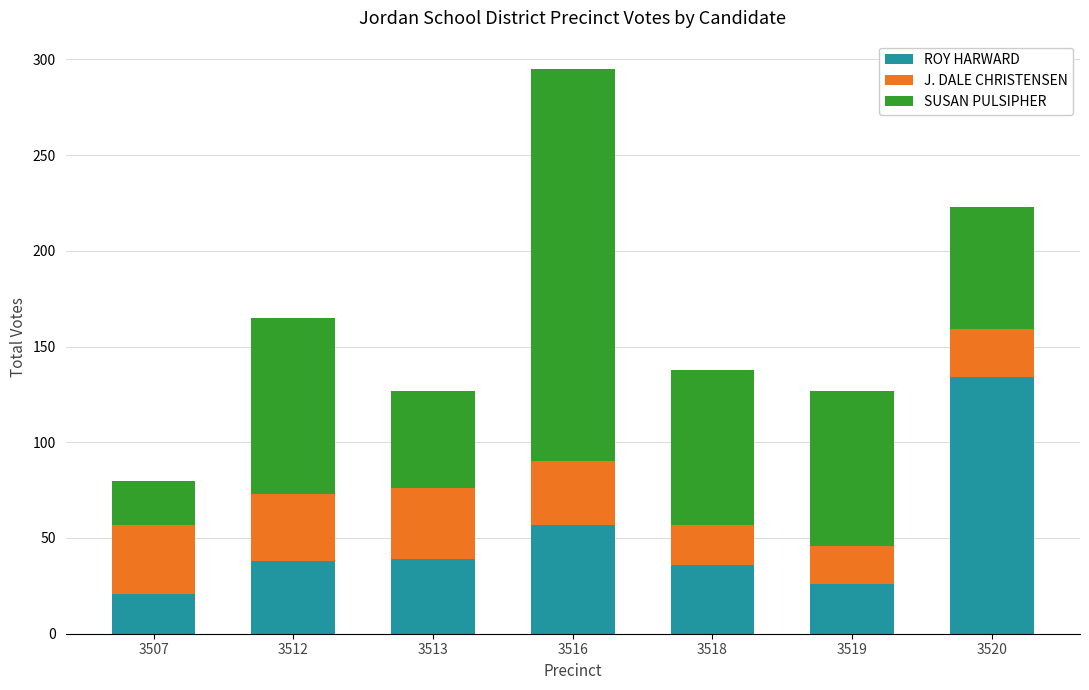

What is the difference between the maximum and minimum values in the ROY HARWARD series?

113